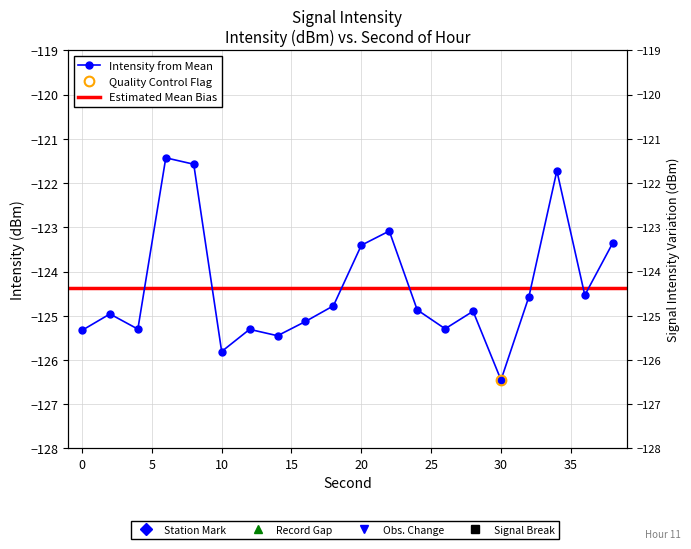

How many points are higher than both their immediate neighbors (excluding endpoints)?

6